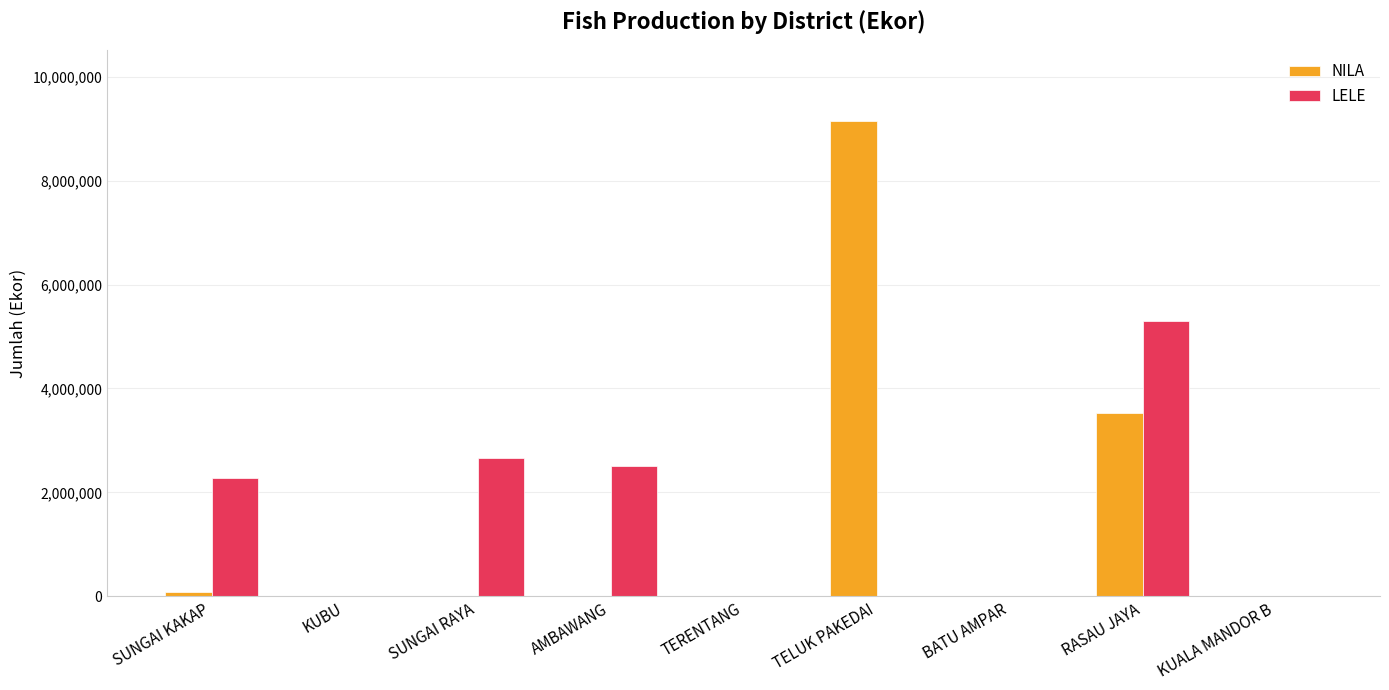

What is the total value across all series at TELUK PAKEDAI?

9150000